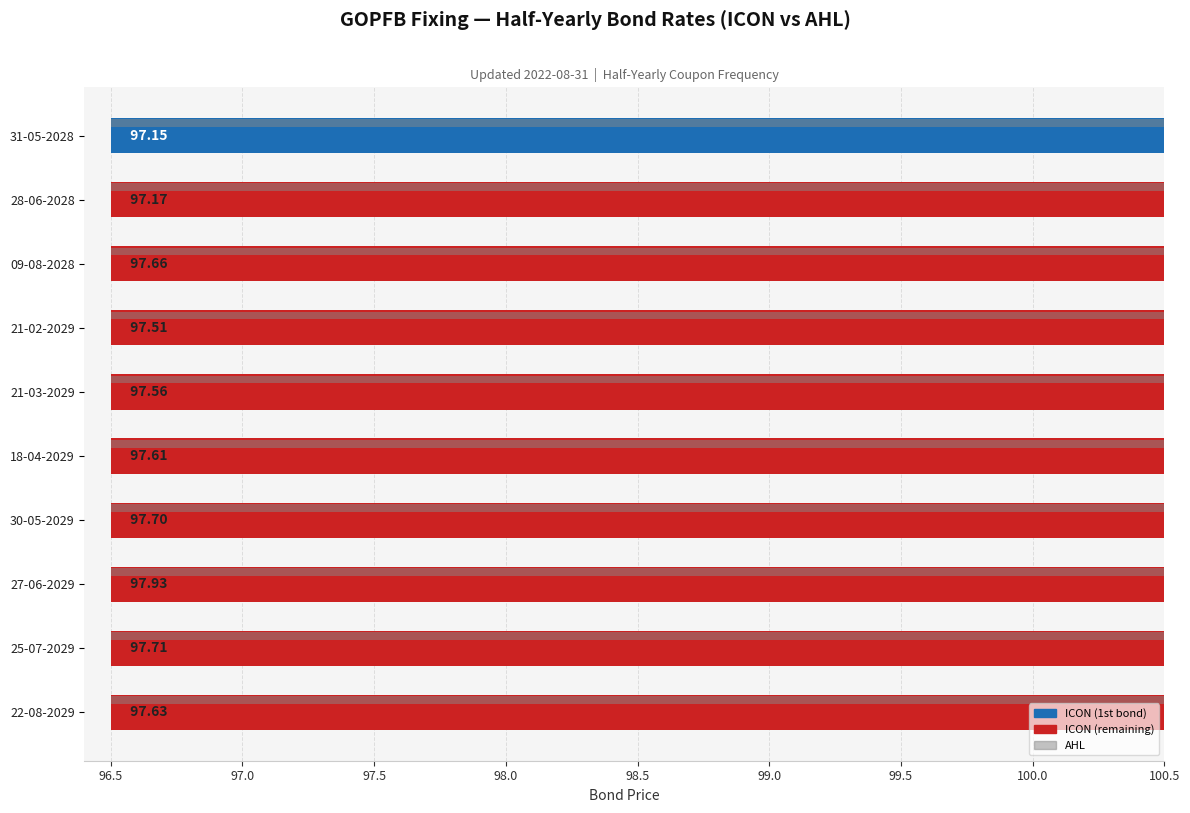

List the series in order of their peak value, lowest first.

AHL, ICON